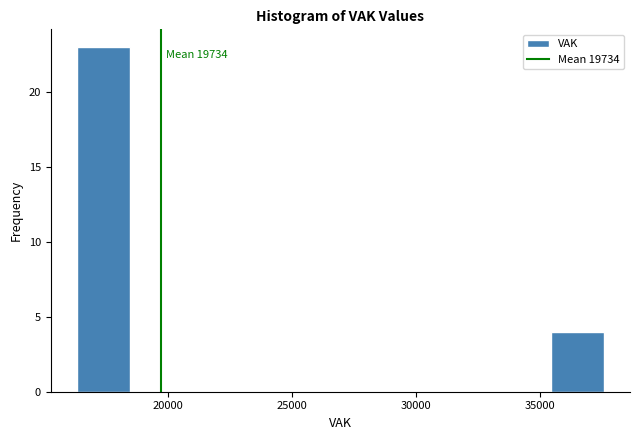

Over which range of the x-axis is the bar tallest?

16500 to 18500